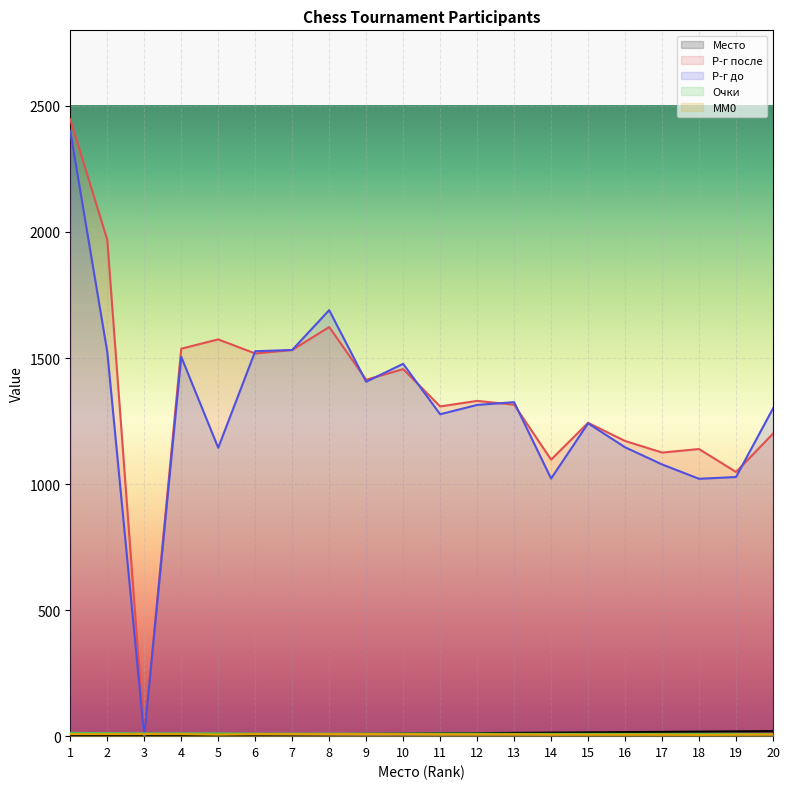

What is the average value of the Р-г до series?

1298